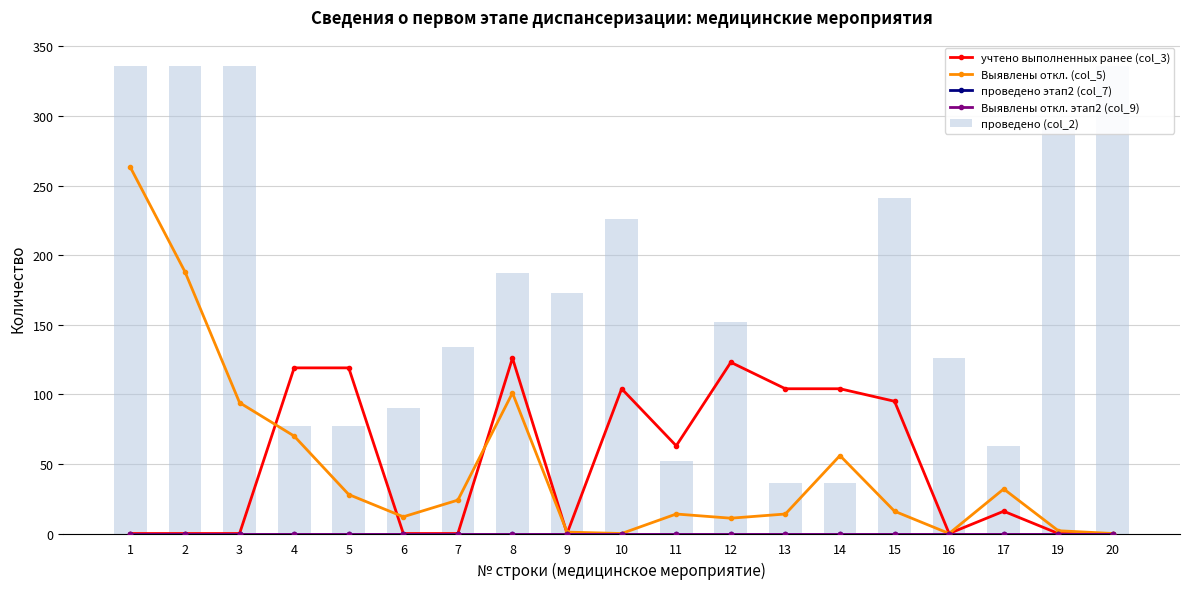

Which series has the largest range (max minus min)?

проведено (col_2)